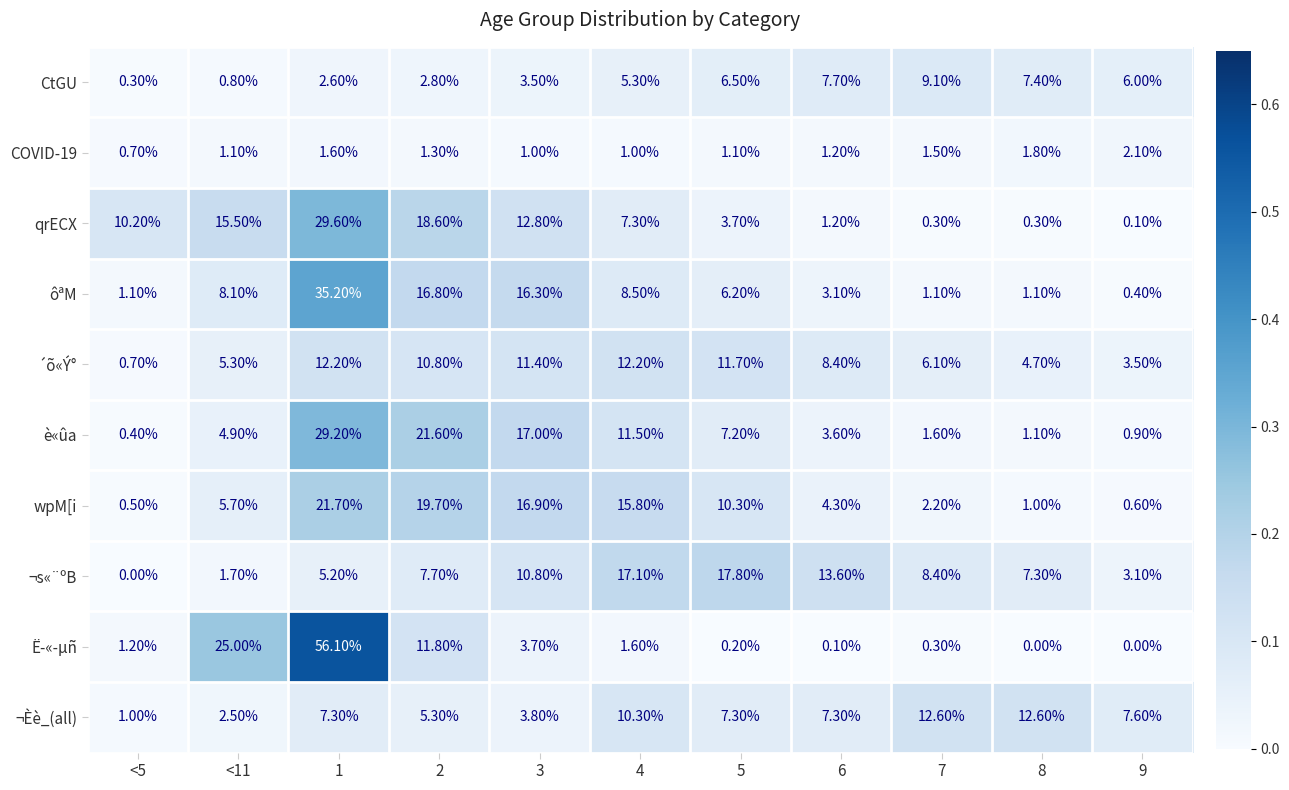

What is the difference between the CtGU values at 5 and 7?

2.6